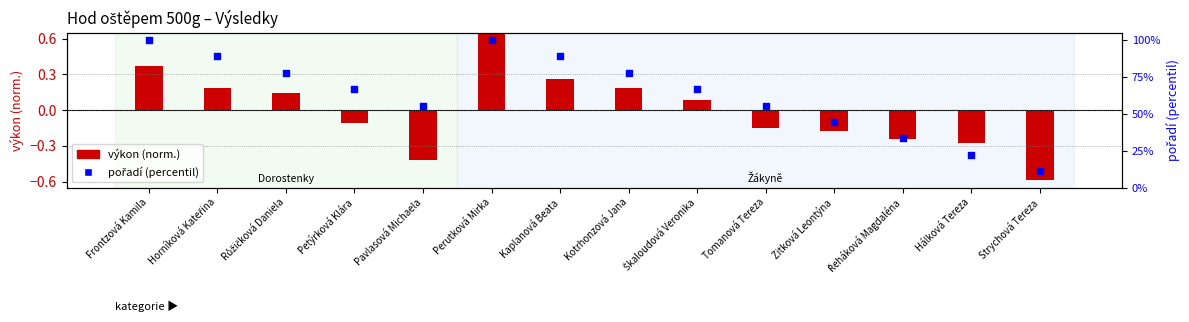

Between Růžičková Daniela and Kaplanová Beata, which is larger?

Kaplanová Beata